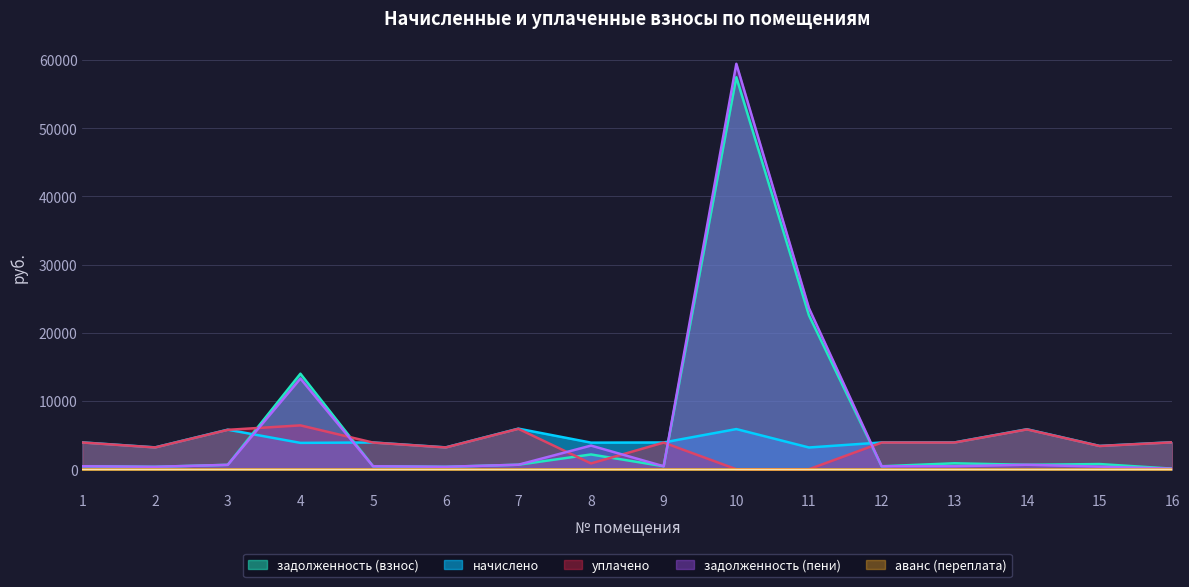

How many values in the начислено series exceed 3926?

10